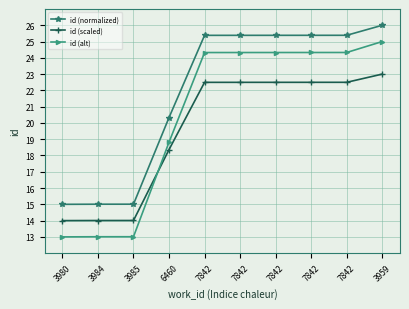

Is the value of id (scaled) at 3959 greater than the value of id (normalized) at 7842?

No